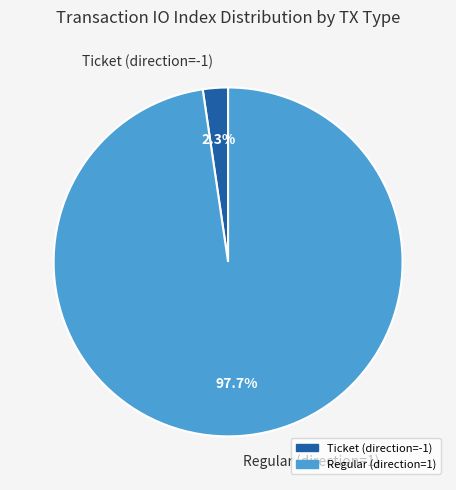

To the nearest percent, what portion does Regular (direction=1) represent?

98%